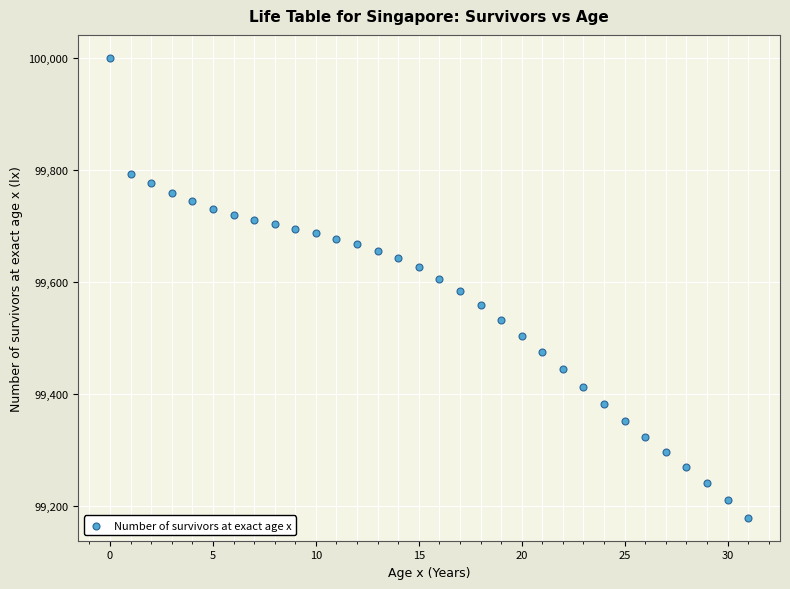

What is the range of Y values (max minus min)?

821